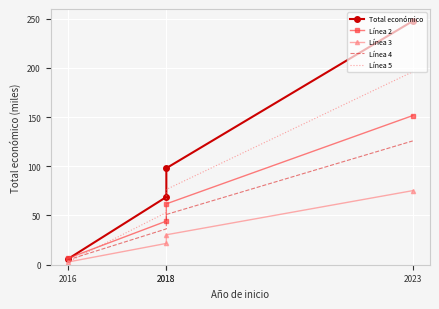

List the series in order of their peak value, highest first.

Total económico, Línea 5, Línea 2, Línea 4, Línea 3